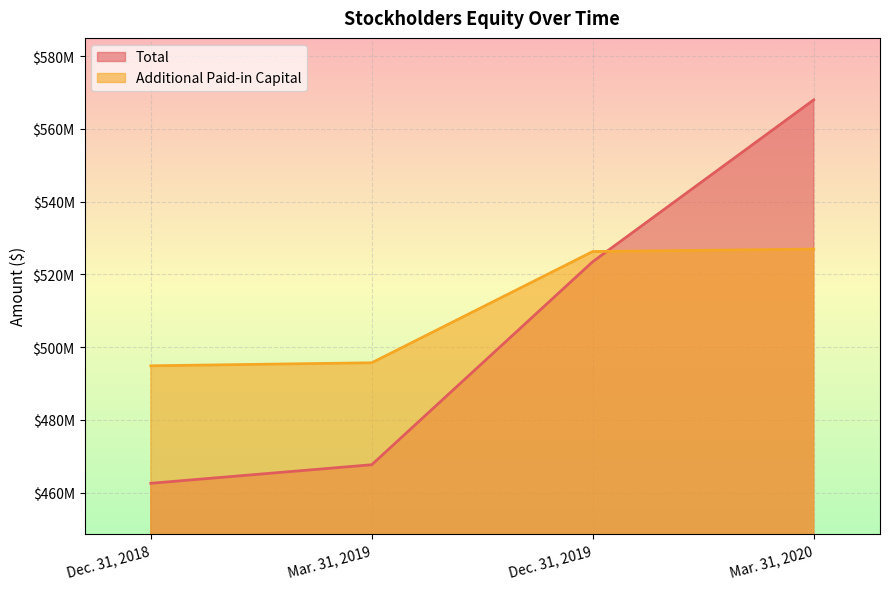

True or false: Total has more than 1 interior local peaks.

False